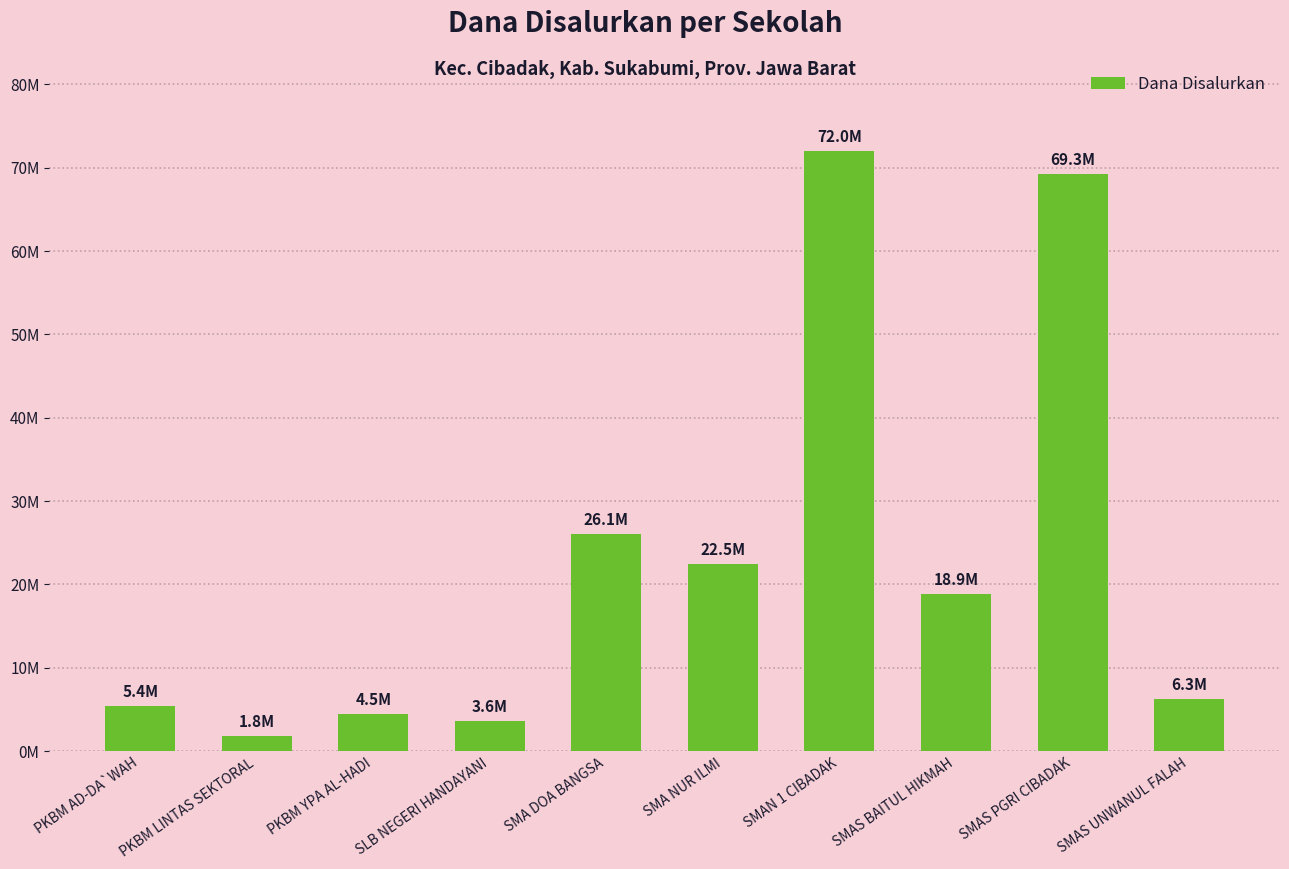

Does the chart contain any negative values?

No